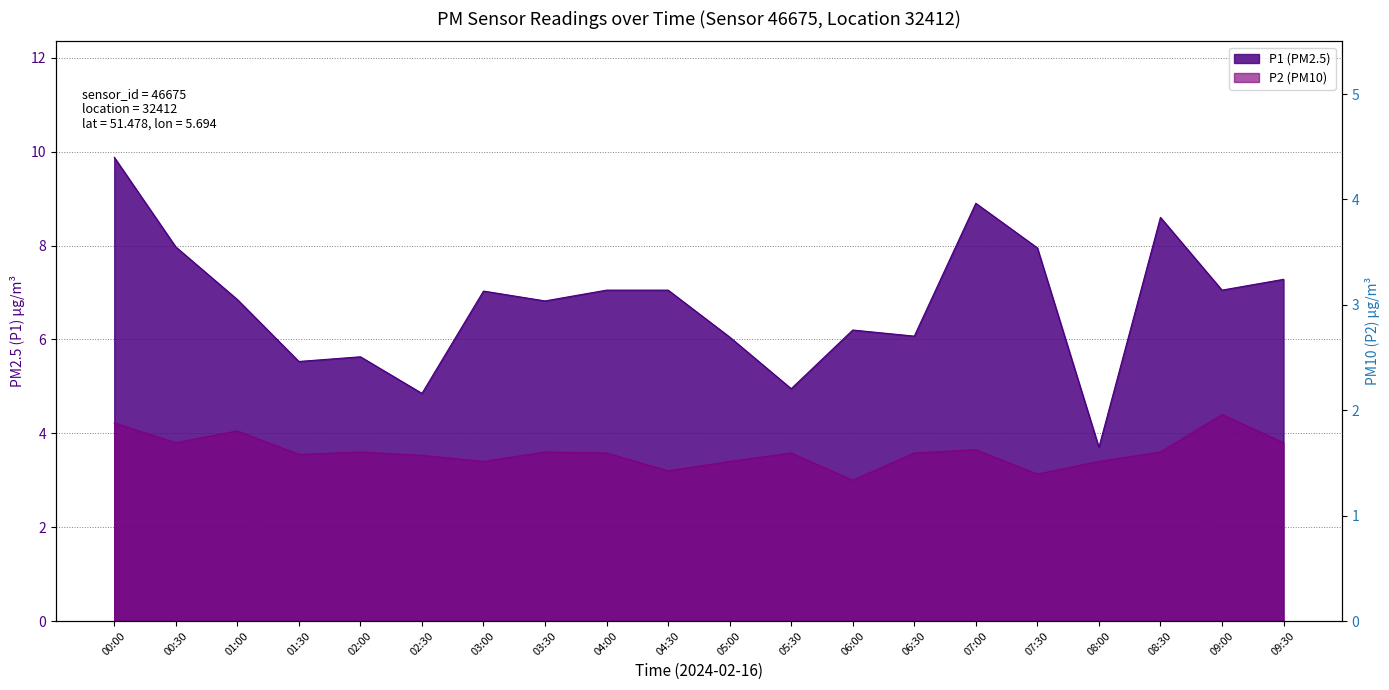

At which category does P2 reach its first local valley?

00:30